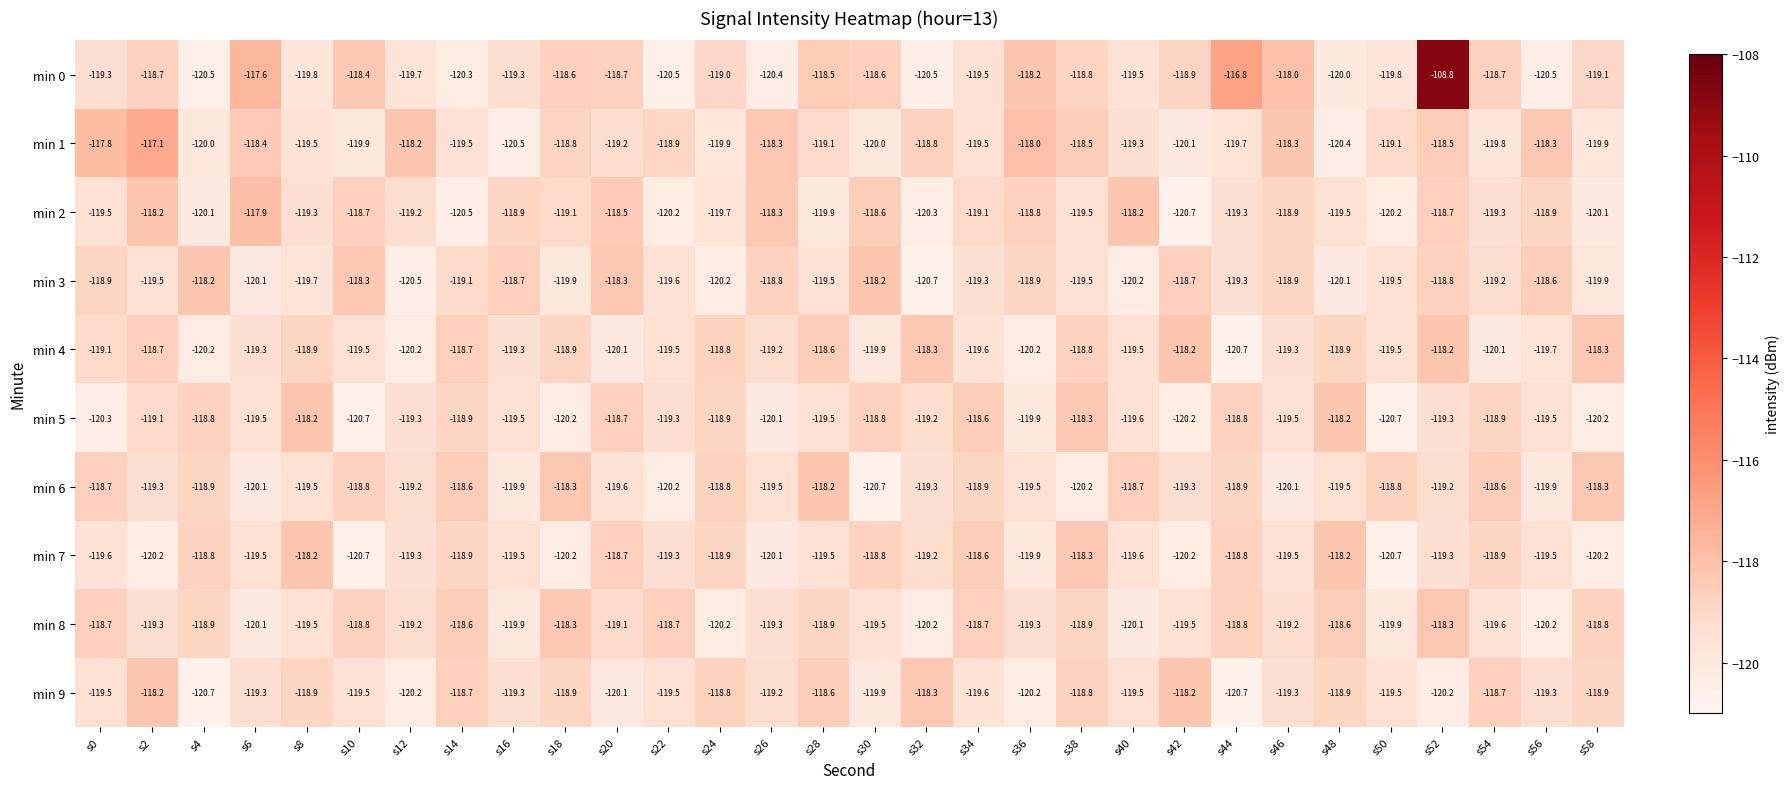

Is it true that min 2 equals -191.7 at s22?

False